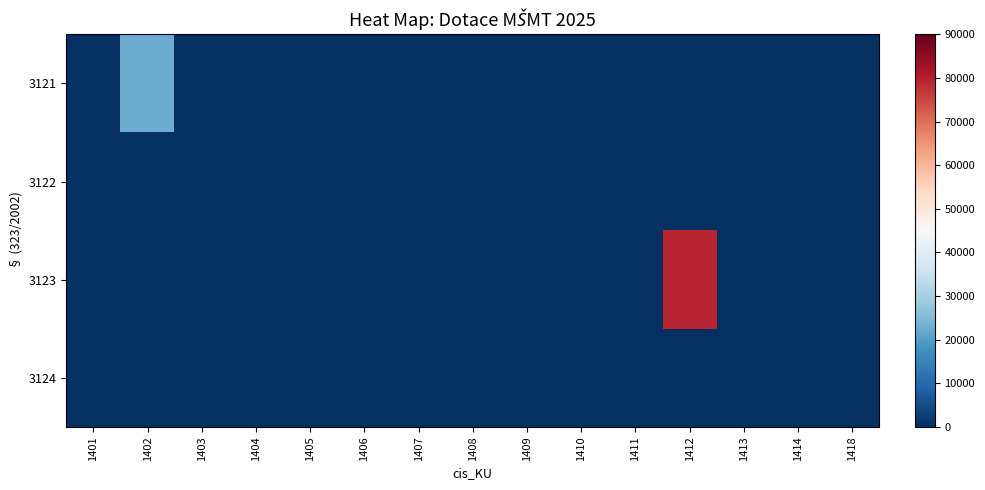

Count the number of categories in the chart.

15